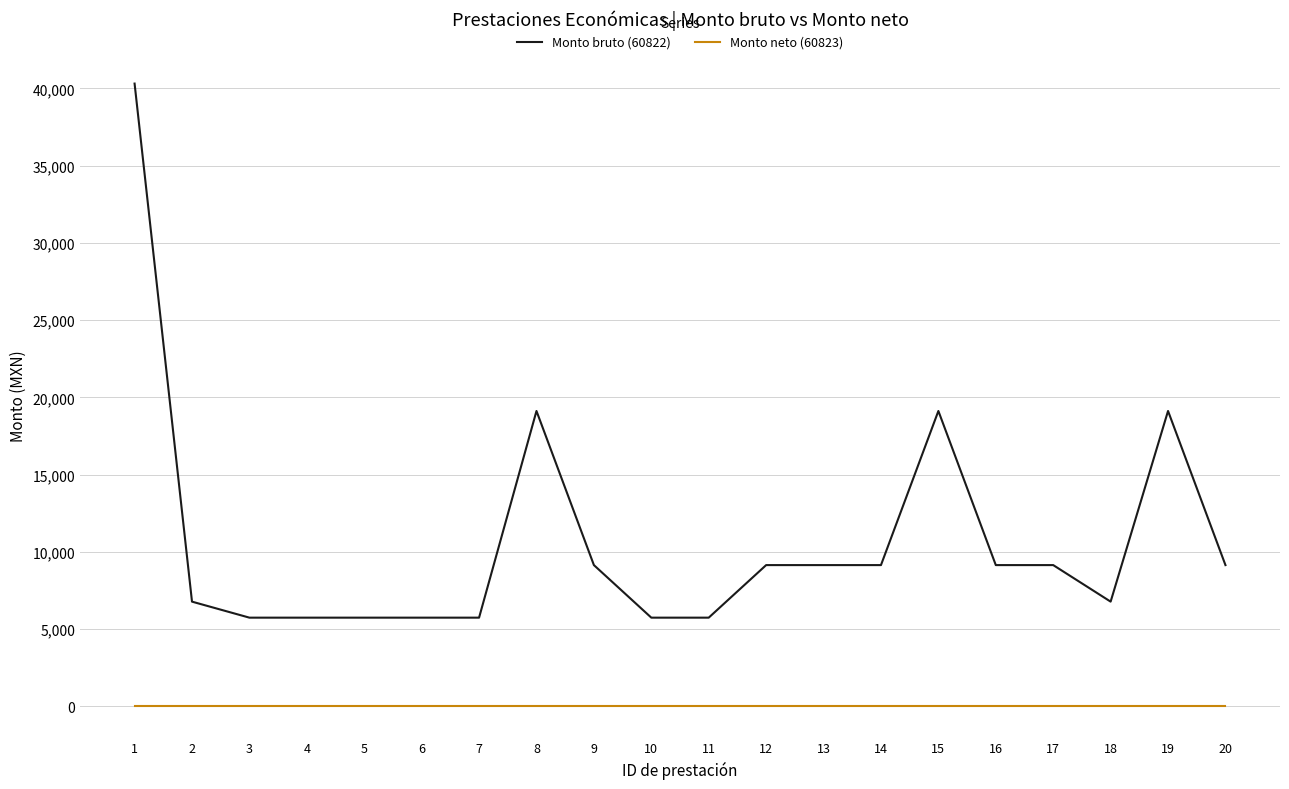

The Monto neto (60823) series shows 0.0 at 9. True or false?

True